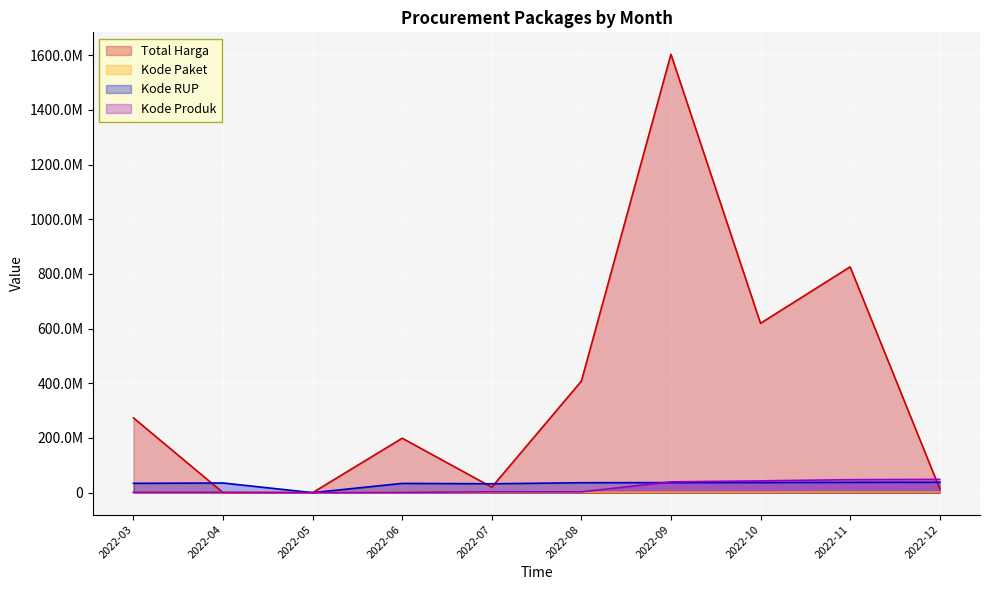

At which category does Kode Produk reach its first local valley?

2022-05